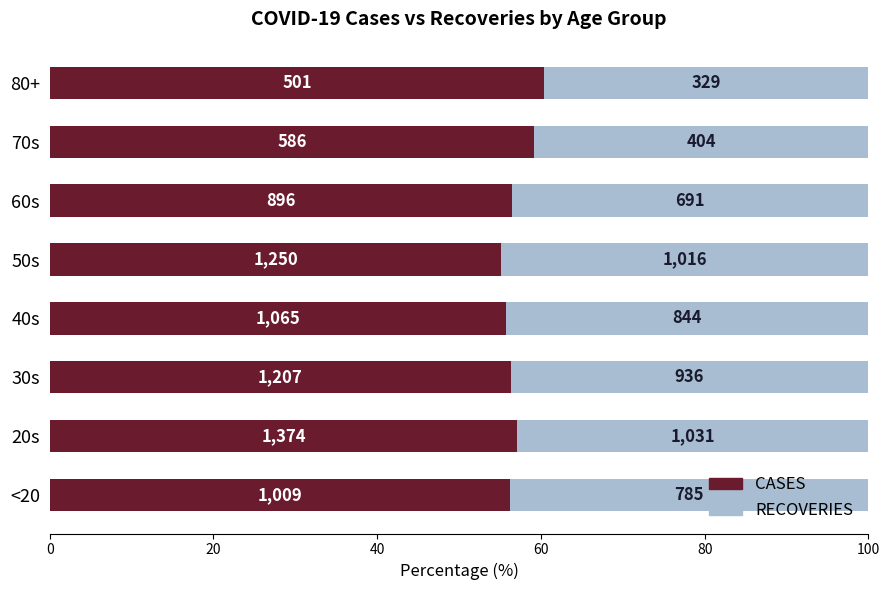

What are all the series names shown in the legend?

CASES, RECOVERIES